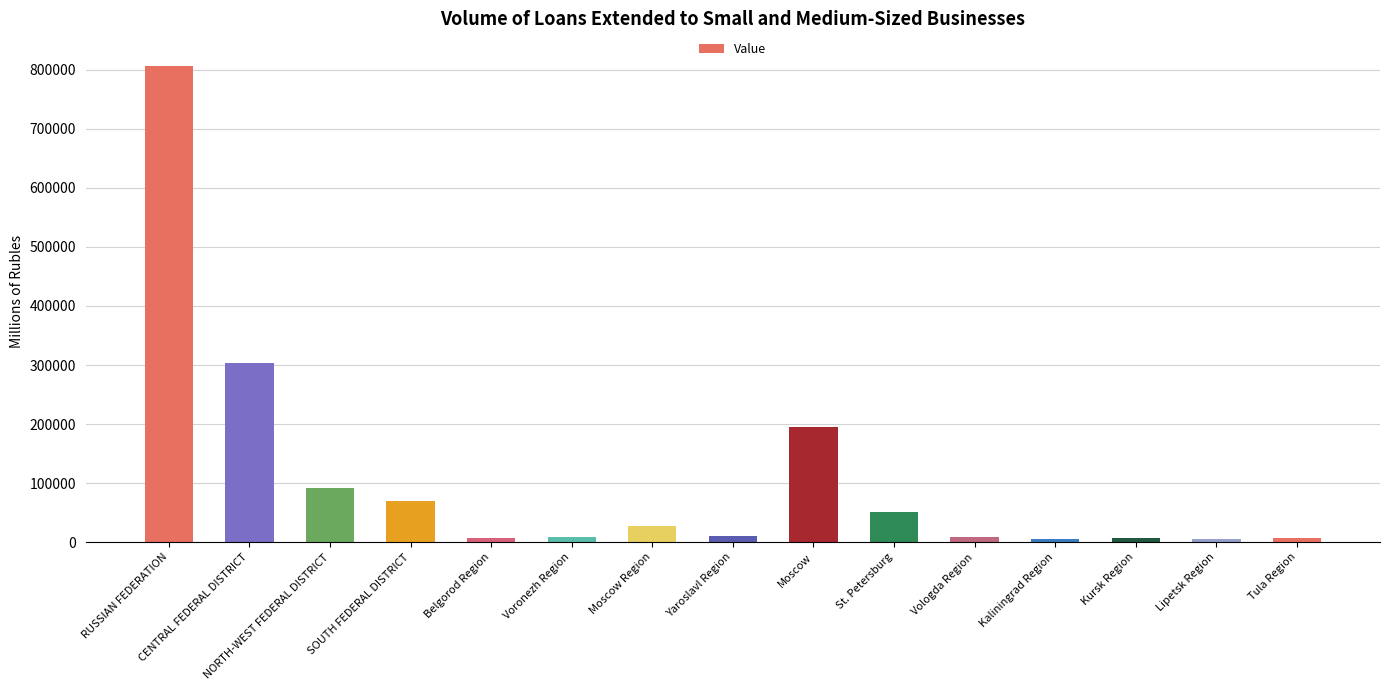

Is it true that the value at Kursk Region is 7036?

True